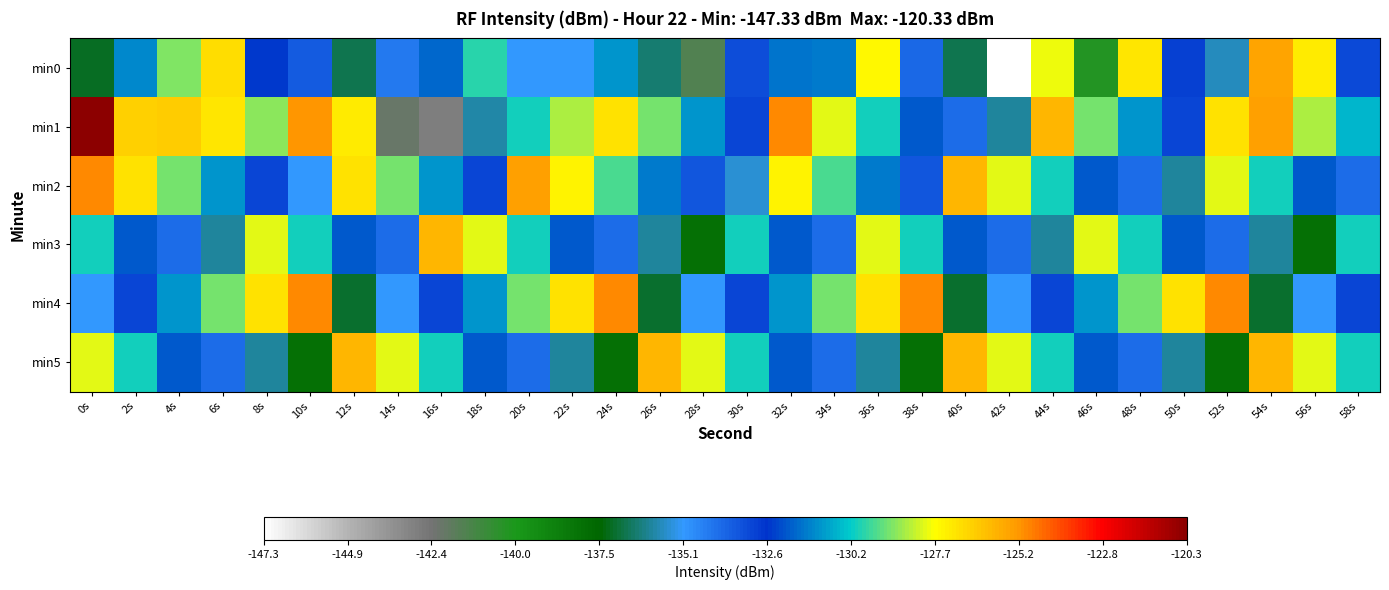

Which series has the largest total across all categories?

min1